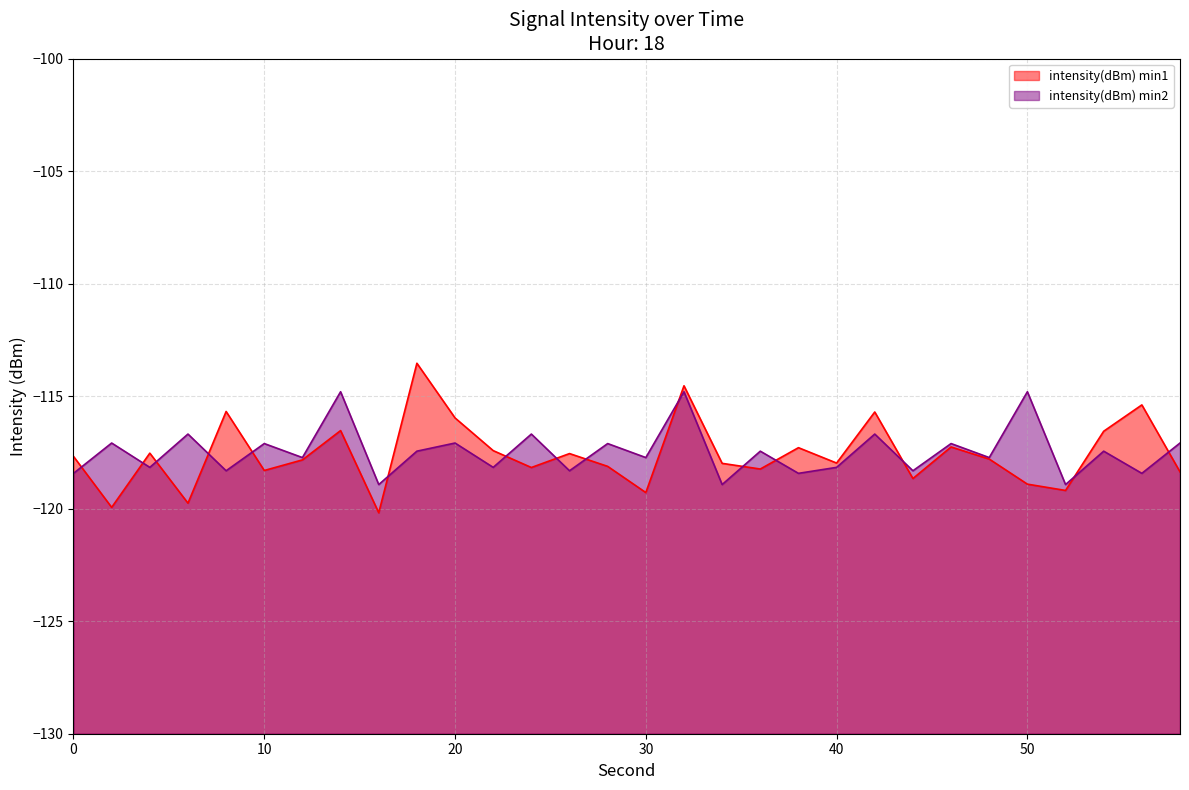

What is the difference between the highest and lowest values at 34?

0.9